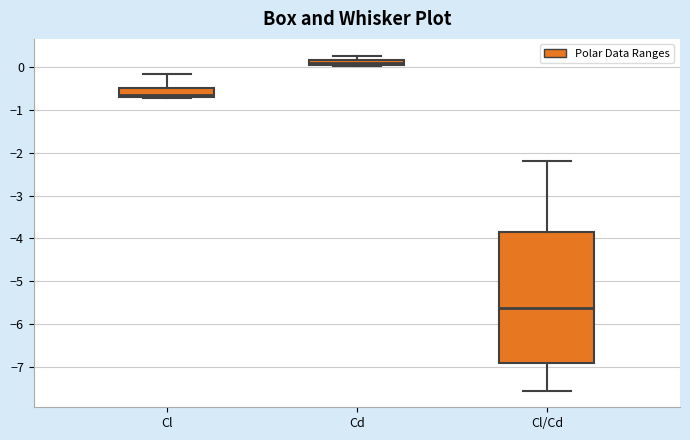

Where does the lower whisker of the box for Cl/Cd end on the y-axis? The values are not printed on the chart, so give them approximately, as read against the axis.

-7.6